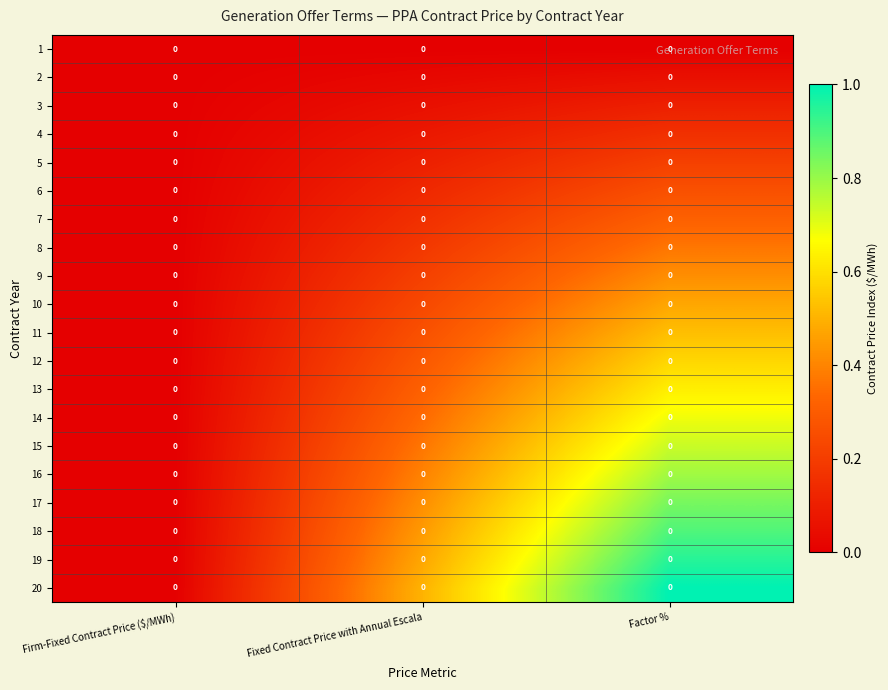

Which category has the lowest value in the 18 series?

Firm-Fixed Contract Price ($/MWh)